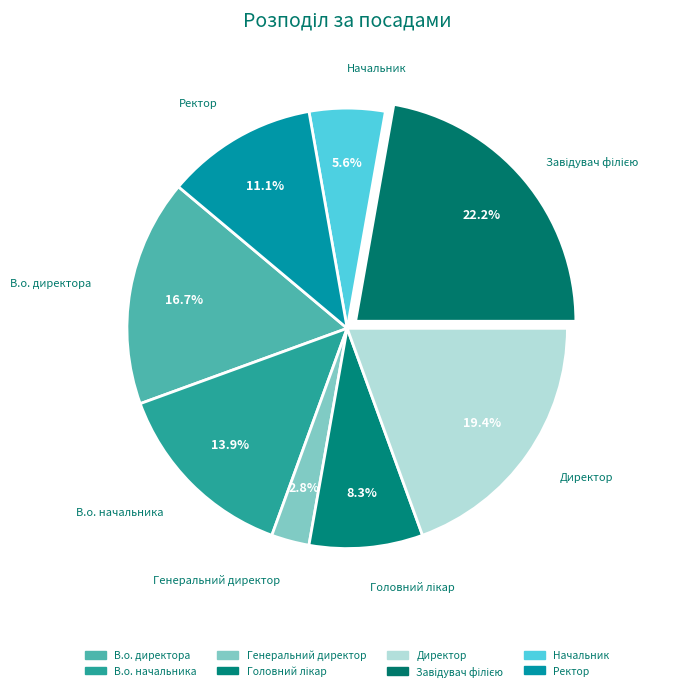

How many slices are in this pie chart?

8